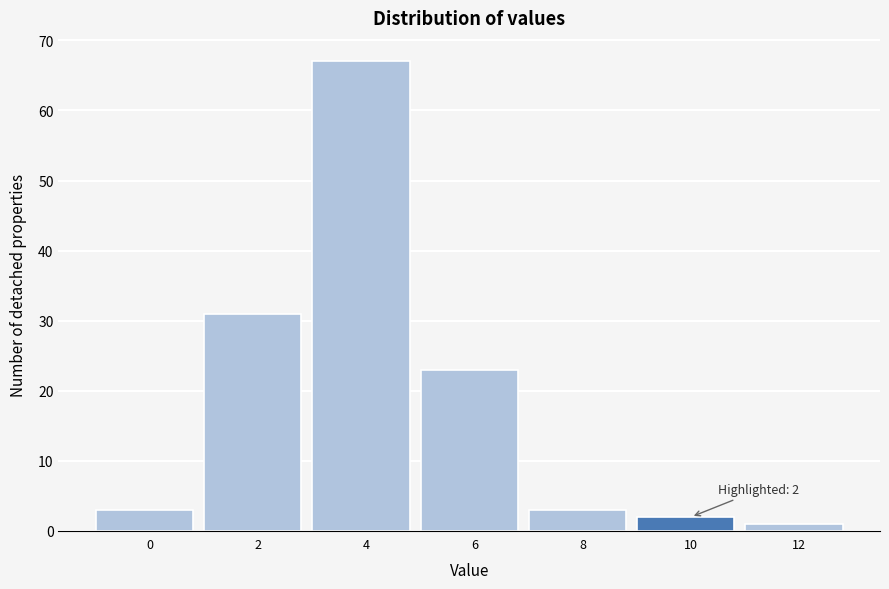

Reading right to left, transcribe all the data shown in this chart.

12=1	10=2	8=3	6=23	4=67	2=31	0=3